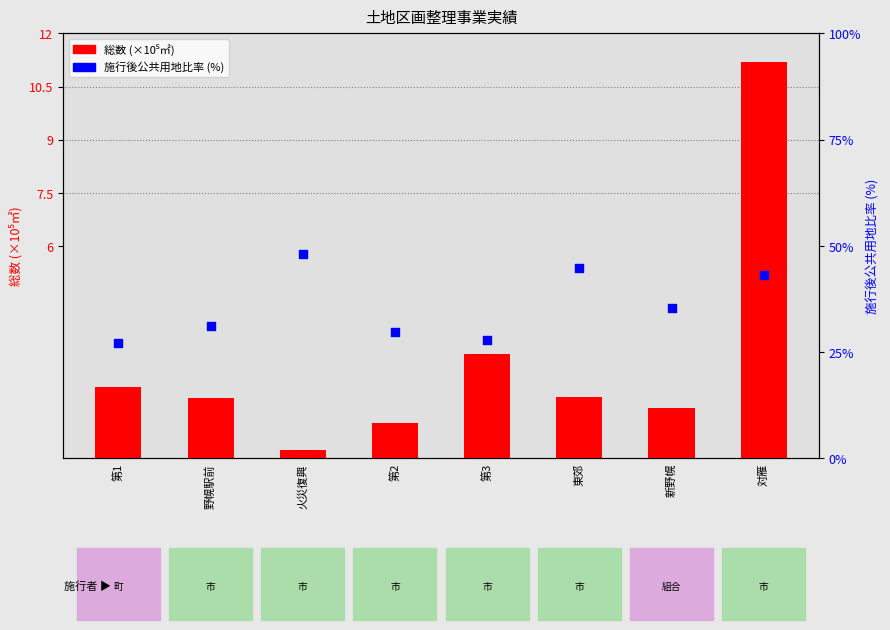

What are all the series names shown in the legend?

総数 (×10⁵㎡), 施行後公共用地比率 (%)